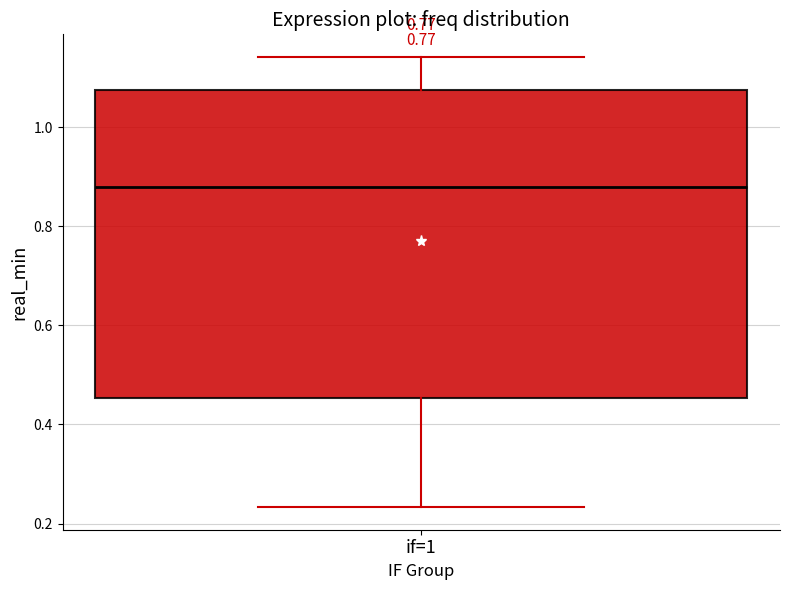

Transcribe this box plot: give where the median line is, the range the box spans, and where the two whiskers end, as read against the y-axis. The values are not printed on the chart, so give them approximately, as read against the axis.

median 0.88, box 0.46 to 1.08, whiskers 0.24 to 1.14